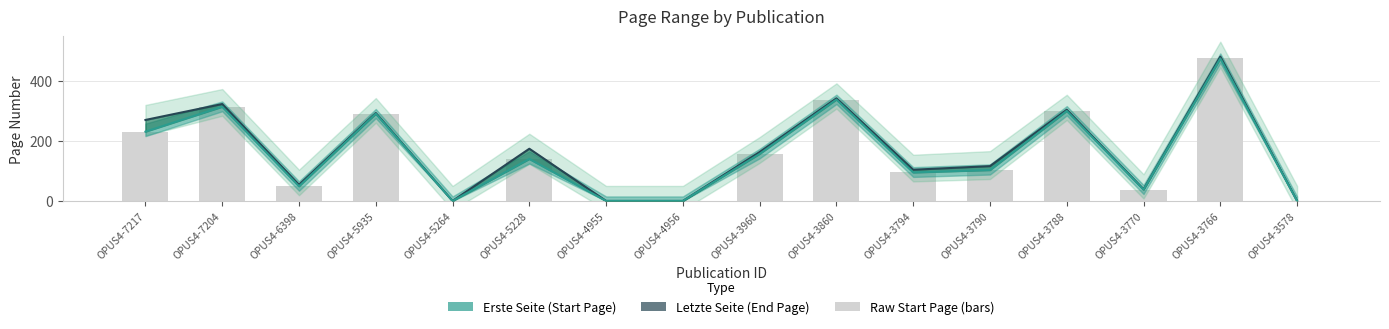

How many positive values does the Erste Seite (Start Page) series have?

12